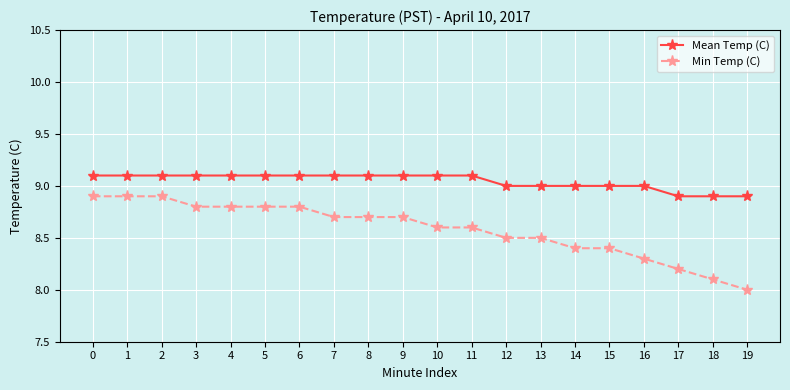

At which label is Min Temp (C) closest to 8?

19